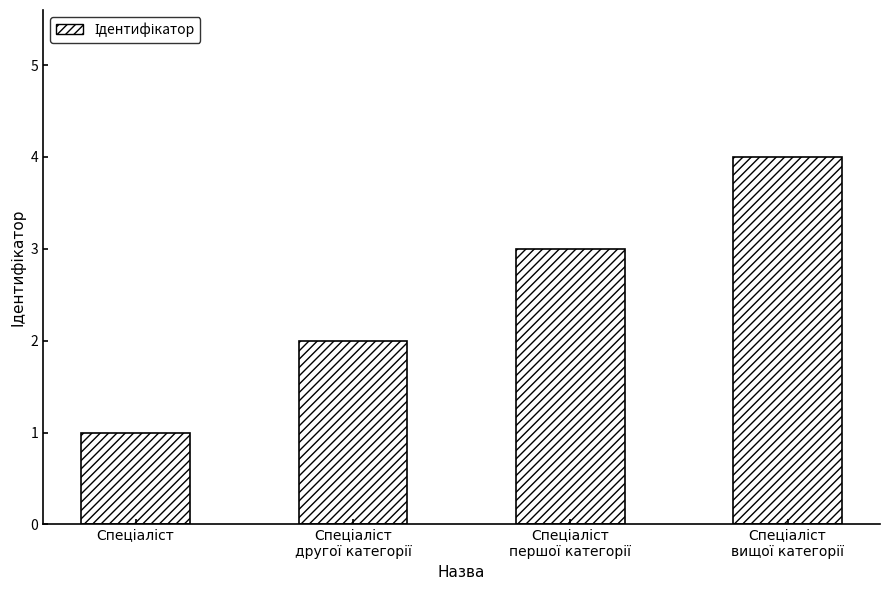

What is the sum of all values?

10